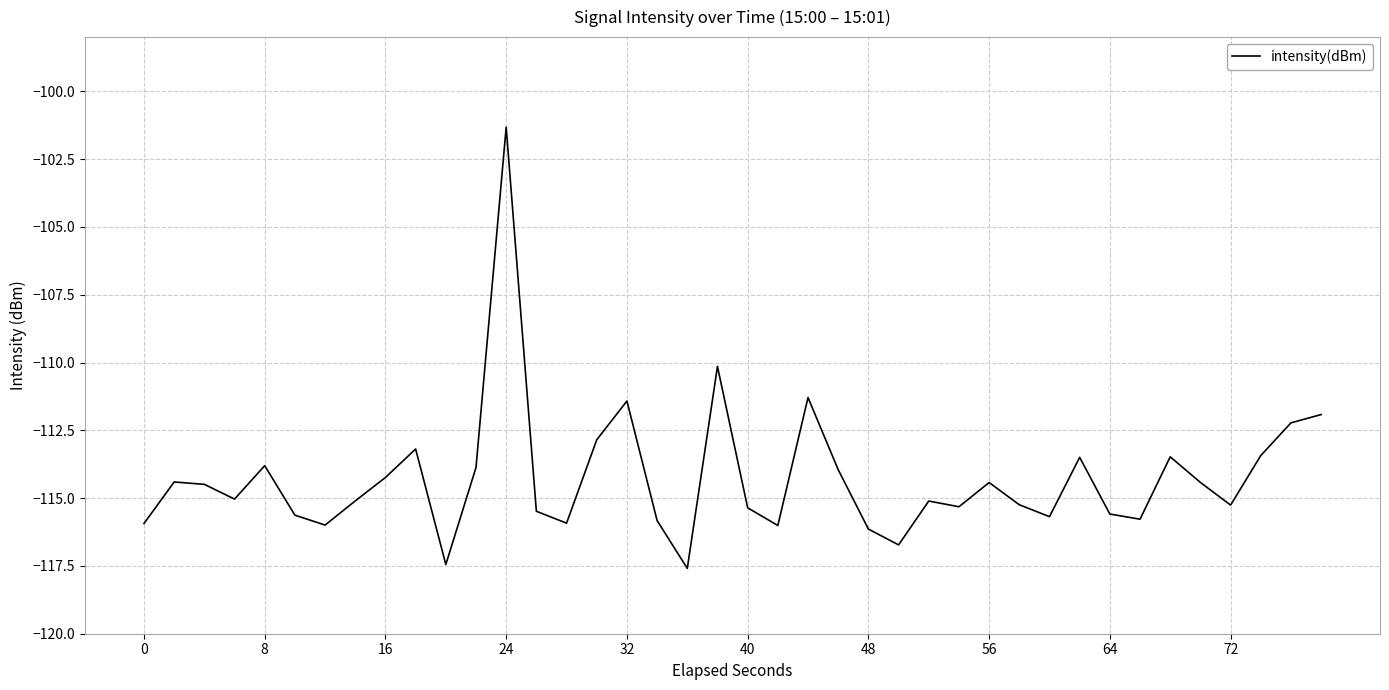

True or false: there are more than 0 points higher than both neighbors.

True